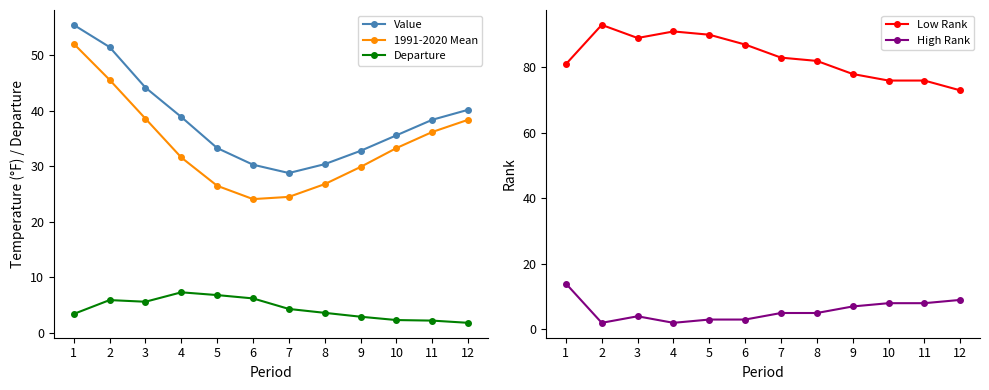

Read the High Rank value at 9.

7